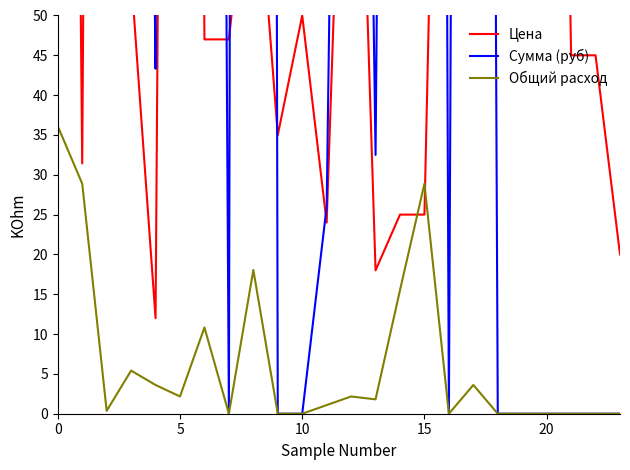

At how many categories does at least one series exceed 9651?

1